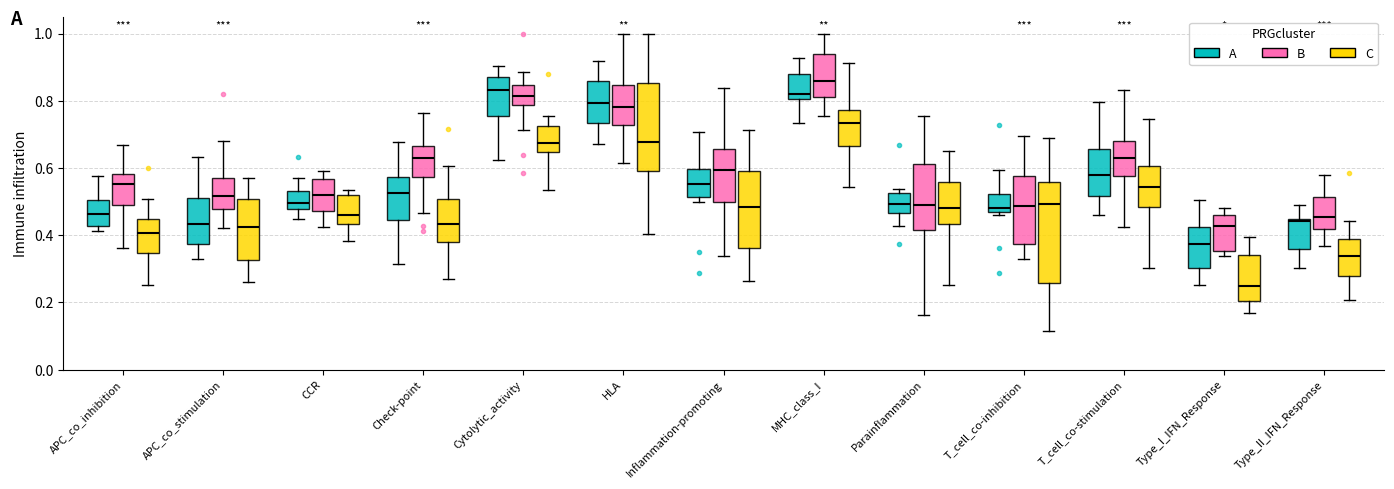

Reading left to right, read every box against the y-axis: the position of its median line, the range the box covers, and the ends of its whiskers. The values are not printed on the chart, so give them approximately, as read against the axis.

APC_co_inhibition (A): median 0.46, box 0.42 to 0.50, whiskers 0.42 (just below the box's lower edge) to 0.58
APC_co_inhibition (B): median 0.56, box 0.50 to 0.58, whiskers 0.36 to 0.66
APC_co_inhibition (C): median 0.40, box 0.34 to 0.44, whiskers 0.26 to 0.50
APC_co_stimulation (A): median 0.44, box 0.38 to 0.52, whiskers 0.32 to 0.64
APC_co_stimulation (B): median 0.52, box 0.48 to 0.58, whiskers 0.42 to 0.68
APC_co_stimulation (C): median 0.42, box 0.32 to 0.50, whiskers 0.26 to 0.58
CCR (A): median 0.50, box 0.48 to 0.54, whiskers 0.44 to 0.56
CCR (B): median 0.52, box 0.48 to 0.56, whiskers 0.42 to 0.58
CCR (C): median 0.46, box 0.44 to 0.52, whiskers 0.38 to 0.54
Check-point (A): median 0.52, box 0.44 to 0.58, whiskers 0.32 to 0.68
Check-point (B): median 0.62, box 0.58 to 0.66, whiskers 0.46 to 0.76
Check-point (C): median 0.44, box 0.38 to 0.50, whiskers 0.26 to 0.60
Cytolytic_activity (A): median 0.84, box 0.76 to 0.86, whiskers 0.62 to 0.90
Cytolytic_activity (B): median 0.82, box 0.78 to 0.84, whiskers 0.72 to 0.88
Cytolytic_activity (C): median 0.68, box 0.64 to 0.72, whiskers 0.54 to 0.76
HLA (A): median 0.80, box 0.74 to 0.86, whiskers 0.68 to 0.92
HLA (B): median 0.78, box 0.72 to 0.84, whiskers 0.62 to 1.00
HLA (C): median 0.68, box 0.60 to 0.86, whiskers 0.40 to 1.00
Inflammation-promoting (A): median 0.56, box 0.52 to 0.60, whiskers 0.50 to 0.70
Inflammation-promoting (B): median 0.60, box 0.50 to 0.66, whiskers 0.34 to 0.84
Inflammation-promoting (C): median 0.48, box 0.36 to 0.60, whiskers 0.26 to 0.72
MHC_class_I (A): median 0.82, box 0.80 to 0.88, whiskers 0.74 to 0.92
MHC_class_I (B): median 0.86, box 0.82 to 0.94, whiskers 0.76 to 1.00
MHC_class_I (C): median 0.74, box 0.66 to 0.78, whiskers 0.54 to 0.92
Parainflammation (A): median 0.50, box 0.46 to 0.52, whiskers 0.42 to 0.54
Parainflammation (B): median 0.50, box 0.42 to 0.62, whiskers 0.16 to 0.76
Parainflammation (C): median 0.48, box 0.44 to 0.56, whiskers 0.26 to 0.66
T_cell_co-inhibition (A): median 0.48, box 0.46 to 0.52, whiskers 0.46 (just below the box's lower edge) to 0.60
T_cell_co-inhibition (B): median 0.48, box 0.38 to 0.58, whiskers 0.32 to 0.70
T_cell_co-inhibition (C): median 0.50, box 0.26 to 0.56, whiskers 0.12 to 0.68
T_cell_co-stimulation (A): median 0.58, box 0.52 to 0.66, whiskers 0.46 to 0.80
T_cell_co-stimulation (B): median 0.62, box 0.58 to 0.68, whiskers 0.42 to 0.84
T_cell_co-stimulation (C): median 0.54, box 0.48 to 0.60, whiskers 0.30 to 0.74
Type_I_IFN_Response (A): median 0.38, box 0.30 to 0.42, whiskers 0.26 to 0.50
Type_I_IFN_Response (B): median 0.42, box 0.36 to 0.46, whiskers 0.34 to 0.48
Type_I_IFN_Response (C): median 0.24, box 0.20 to 0.34, whiskers 0.16 to 0.40
Type_II_IFN_Response (A): median 0.44, box 0.36 to 0.44, whiskers 0.30 to 0.50
Type_II_IFN_Response (B): median 0.46, box 0.42 to 0.52, whiskers 0.36 to 0.58
Type_II_IFN_Response (C): median 0.34, box 0.28 to 0.38, whiskers 0.20 to 0.44